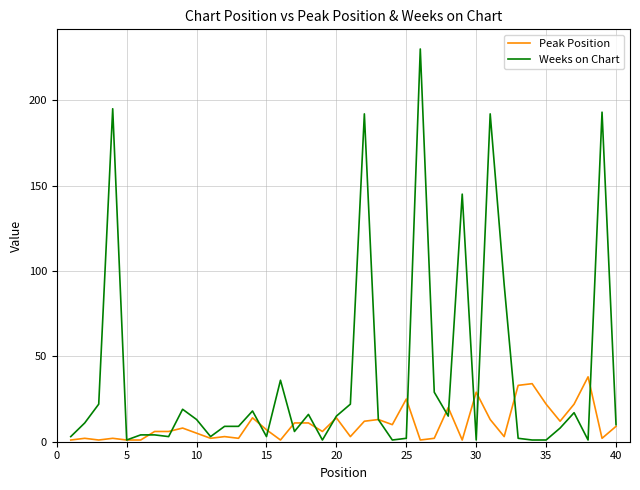

List the series in order of their overall mean, highest first.

Weeks on Chart, Peak Position